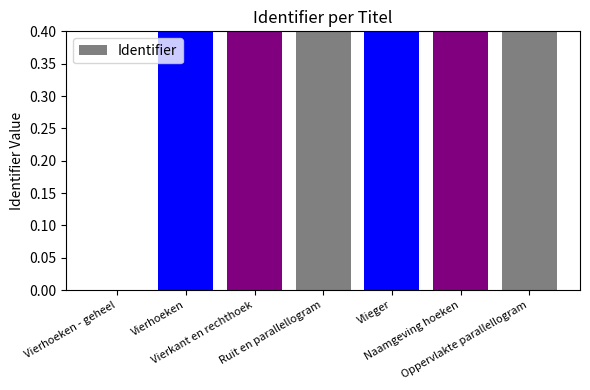

Read the value at Oppervlakte parallellogram.

0.4